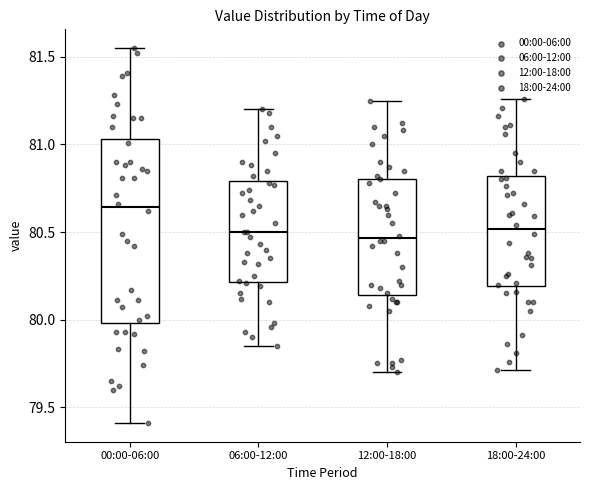

Where does the upper whisker of the box for 00:00-06:00 end on the y-axis? The values are not printed on the chart, so give them approximately, as read against the axis.

81.55